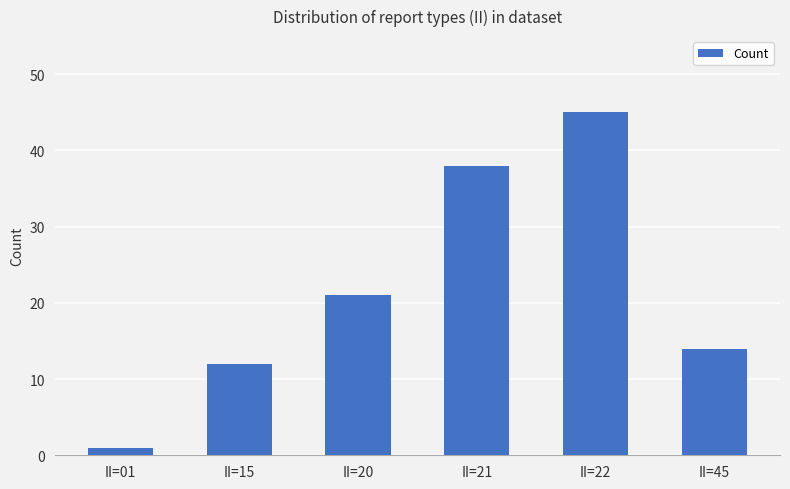

How many series are shown in this chart?

1